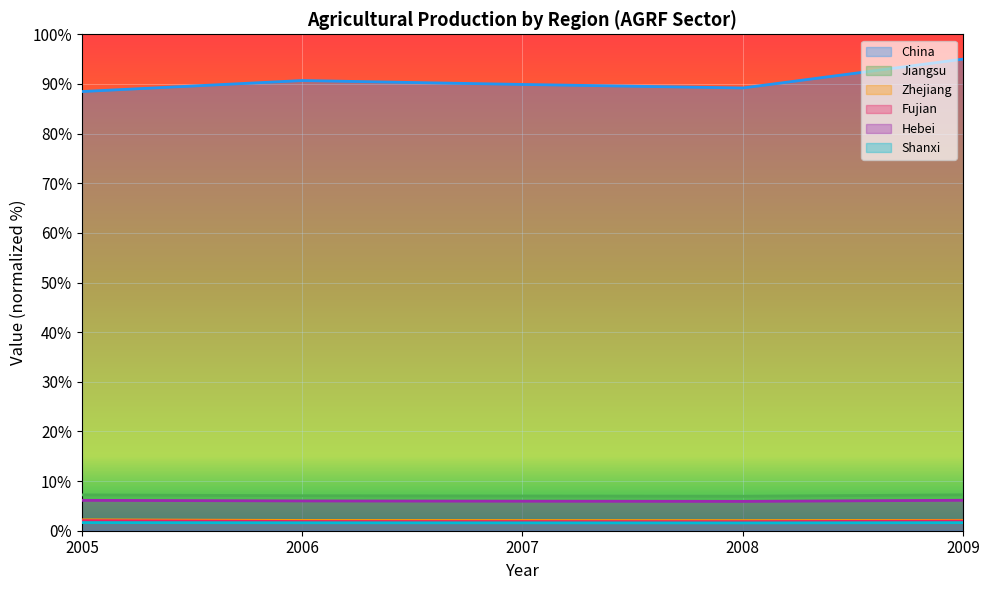

What are all the series names shown in the legend?

China, Jiangsu, Zhejiang, Fujian, Hebei, Shanxi